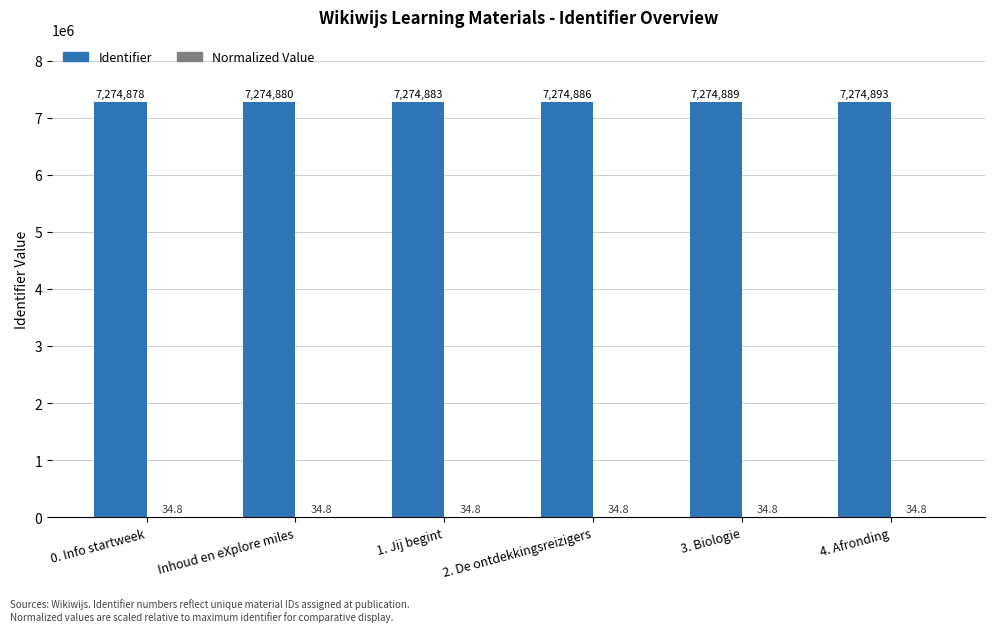

What is the total value across all series at 3. Biologie?

7274923.8